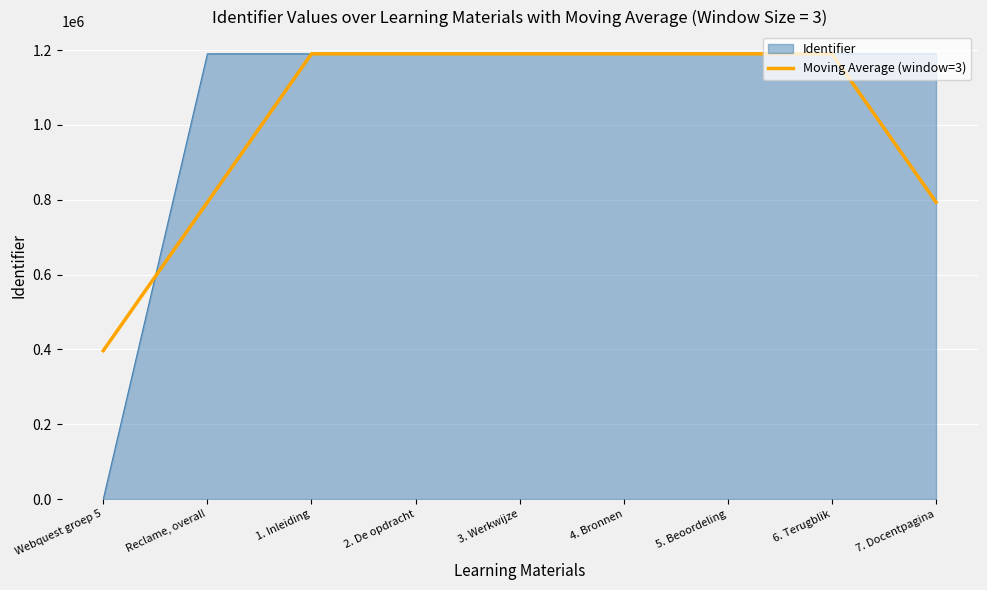

Which series has the largest range (max minus min)?

Identifier